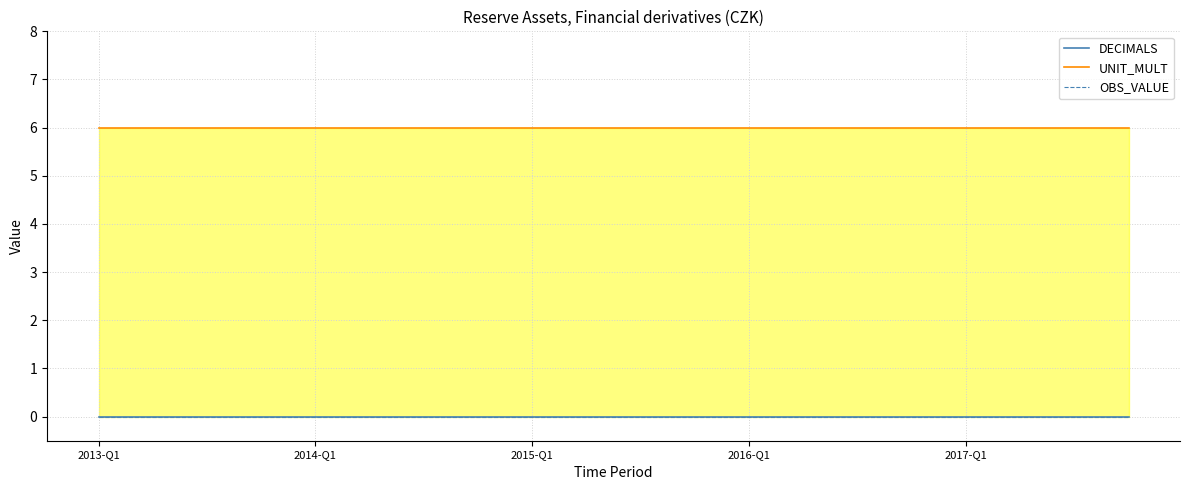

True or false: UNIT_MULT has a value of 6 at 15.

True